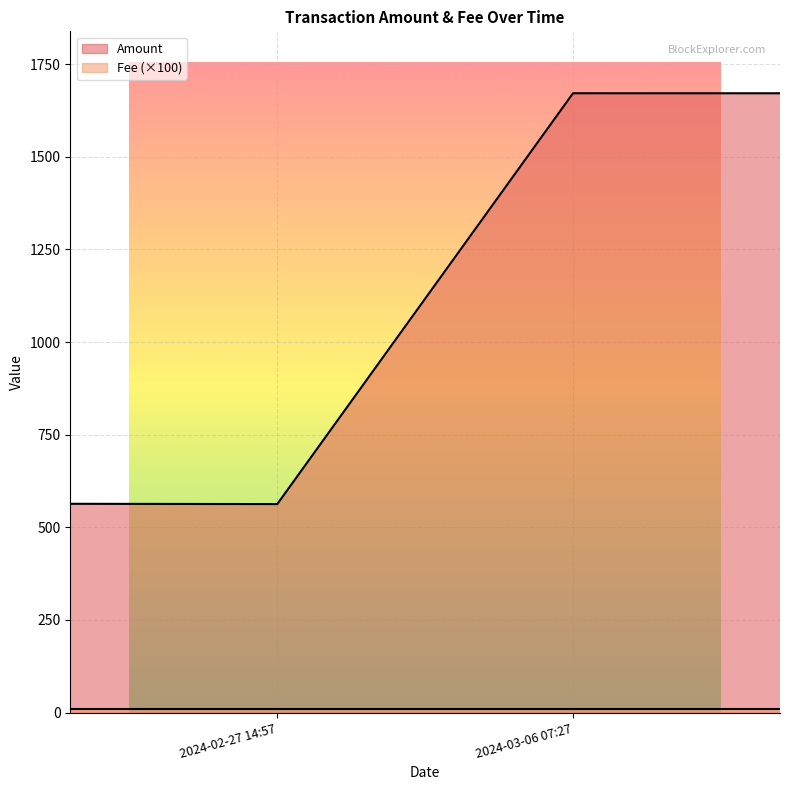

What is the sum of all values?

4469.0